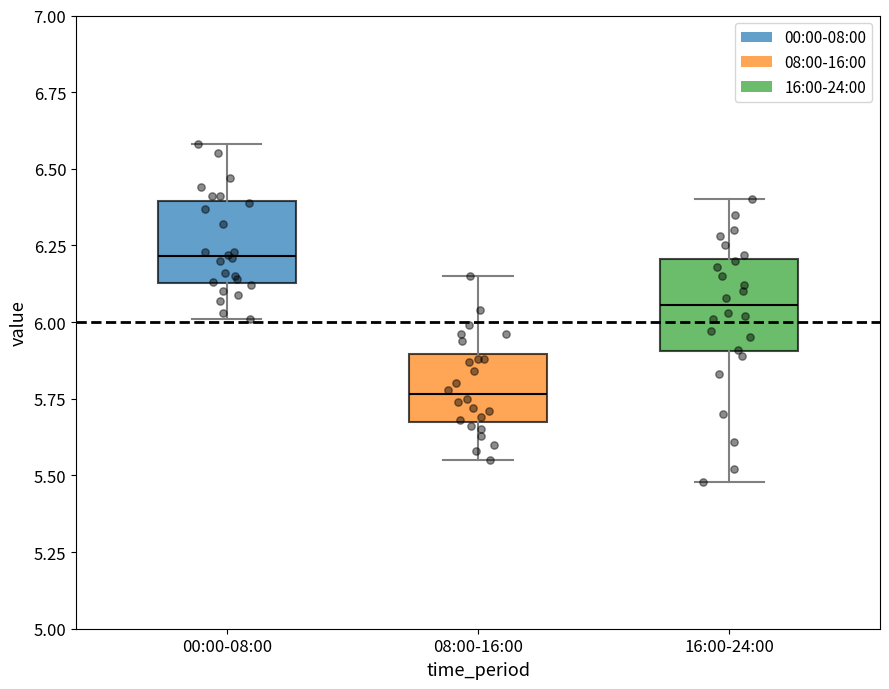

Where is the lower edge of the box for 16:00-24:00 on the y-axis? The values are not printed on the chart, so give them approximately, as read against the axis.

5.90